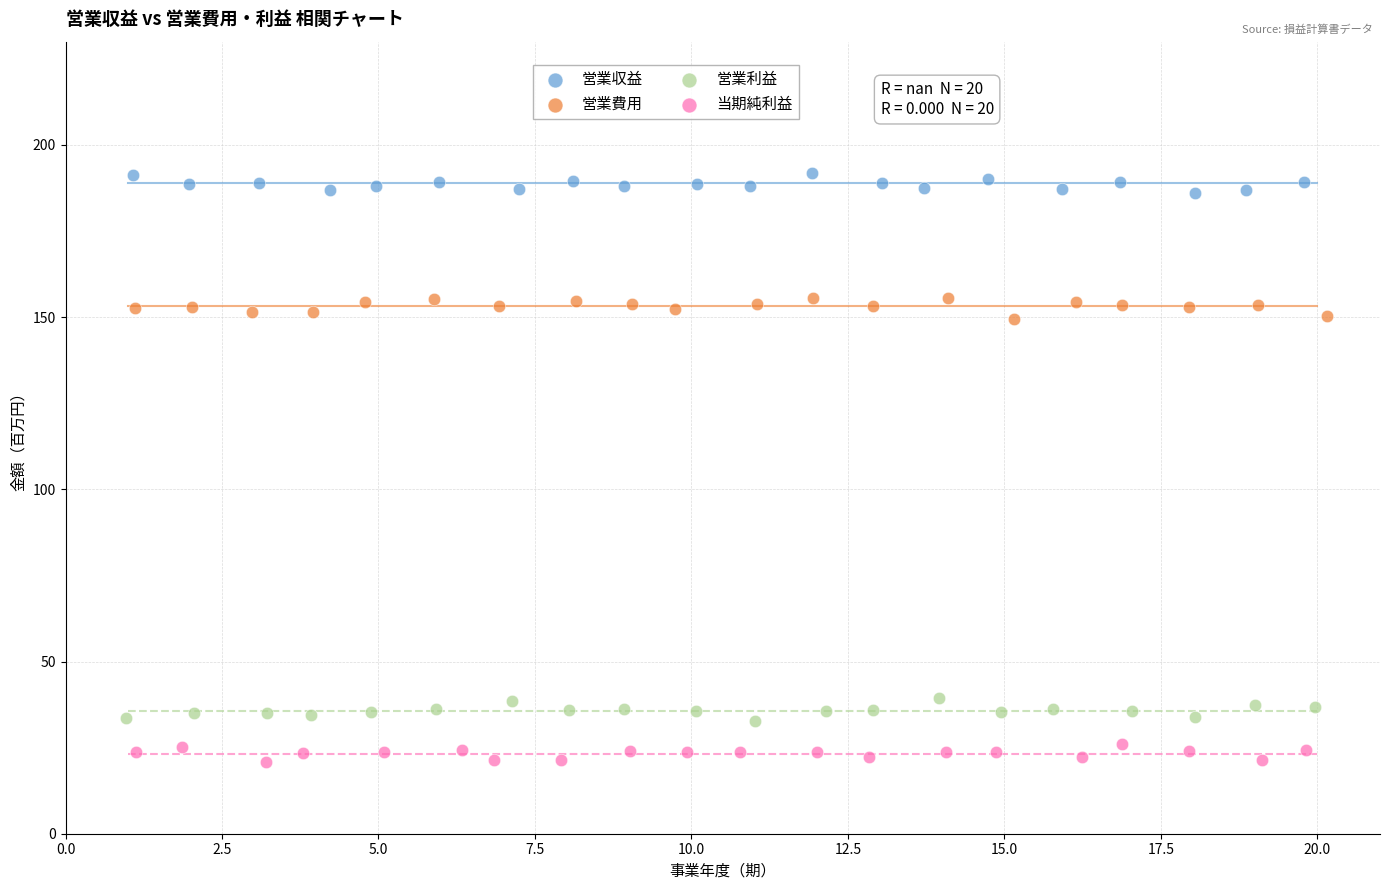

Which series contains the lowest Y value?

当期純利益